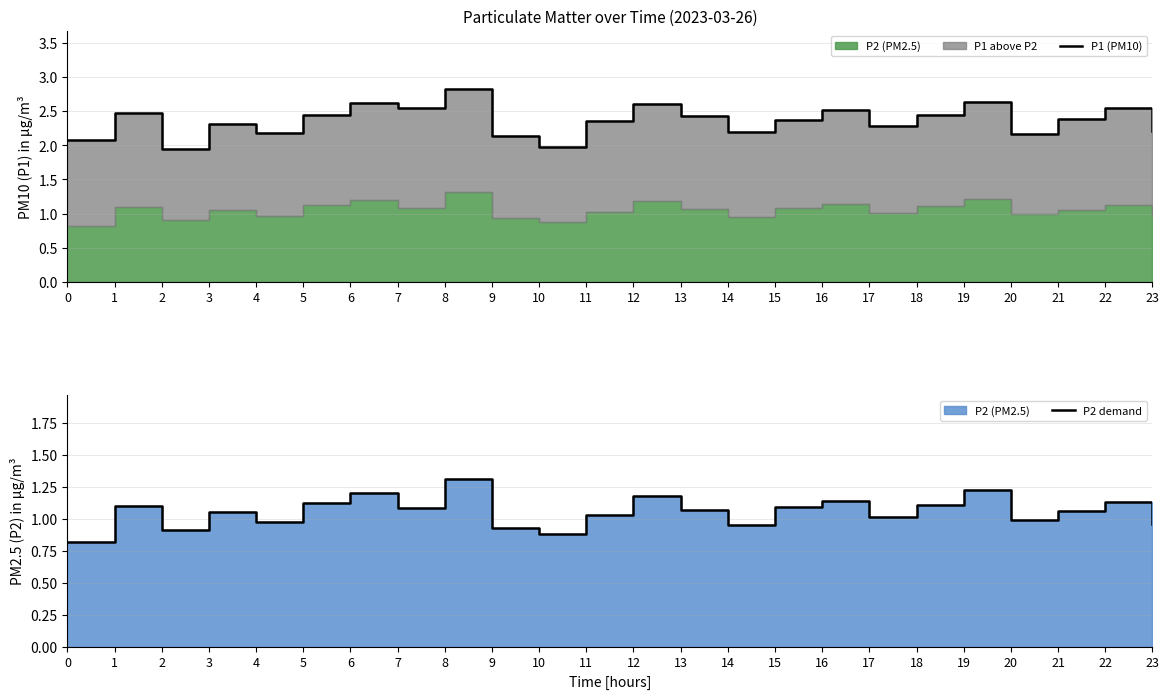

What is the difference between the highest and lowest values at 4?

1.2